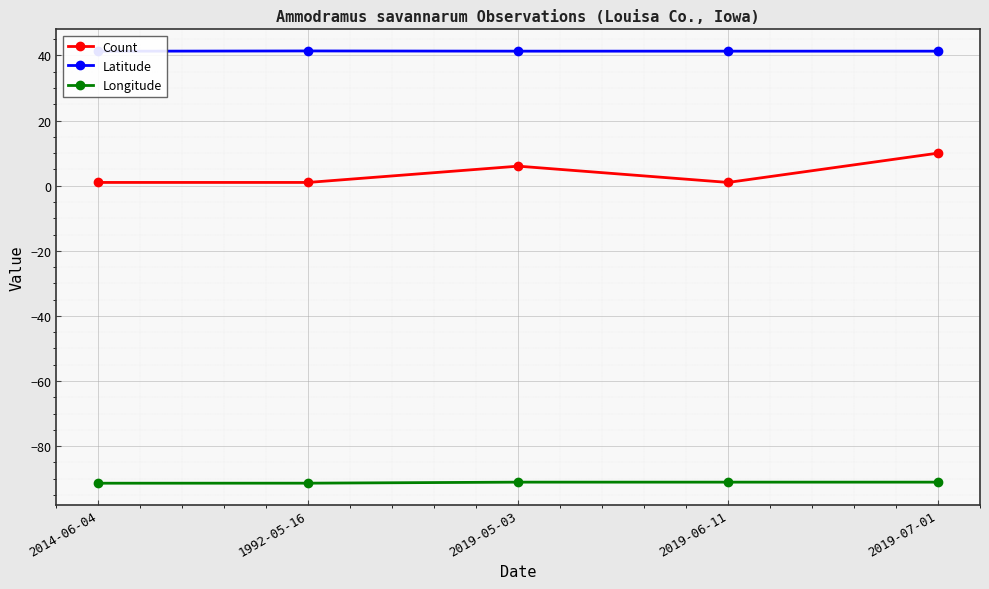

How many distinct data groups are displayed?

3